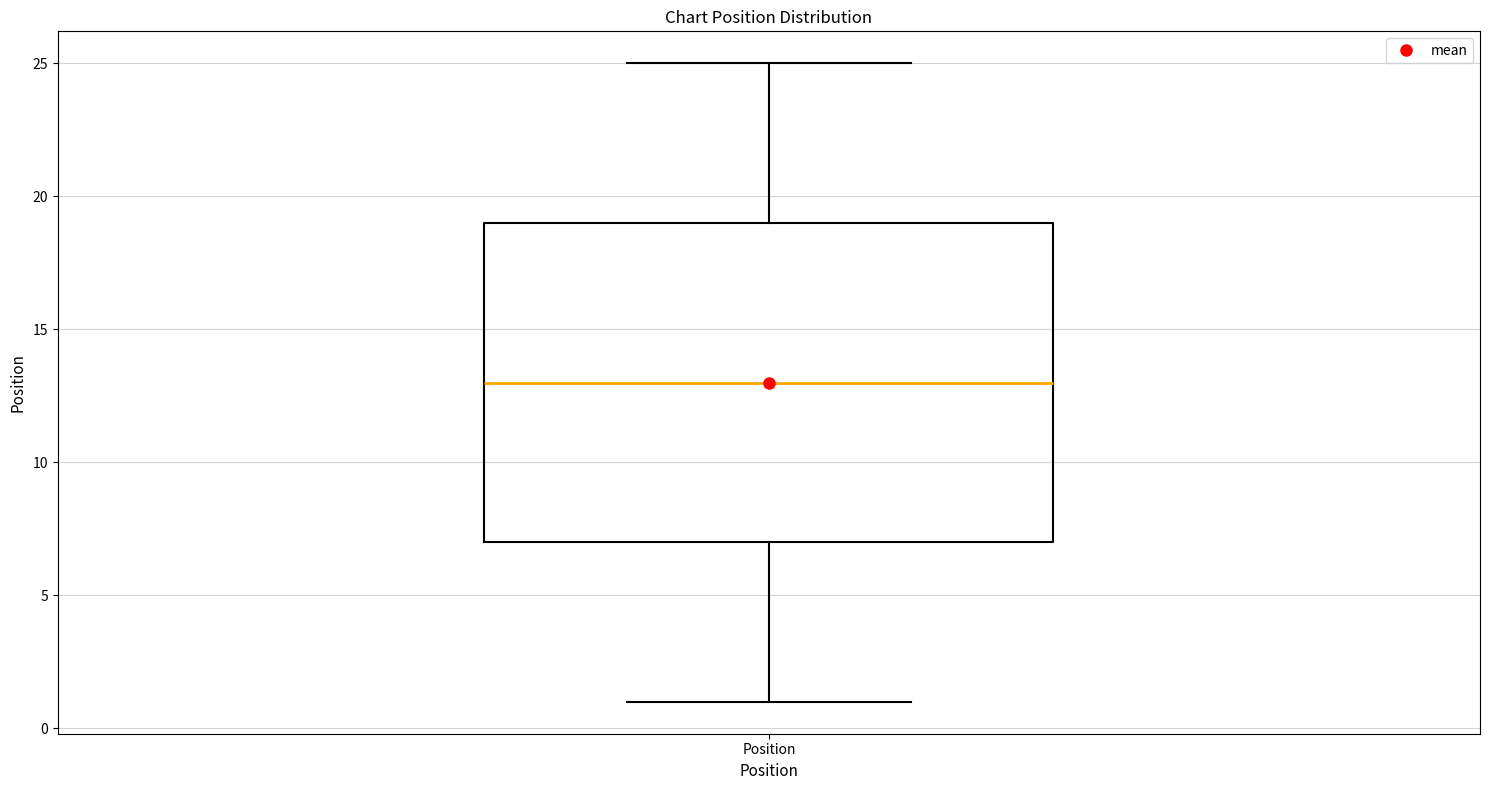

Transcribe this box plot: give where the median line is, the range the box spans, and where the two whiskers end, as read against the y-axis. The values are not printed on the chart, so give them approximately, as read against the axis.

median 13, box 7 to 19, whiskers 1 to 25